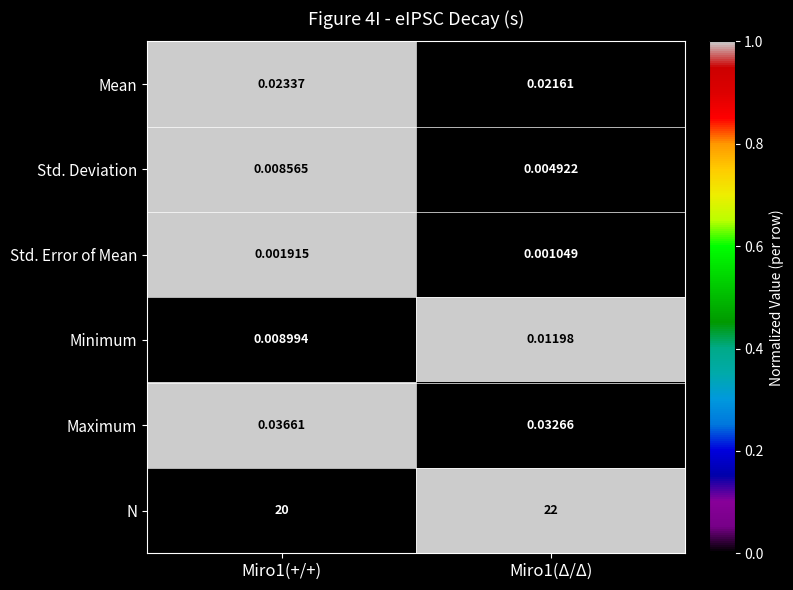

Which series has the largest total across all categories?

N